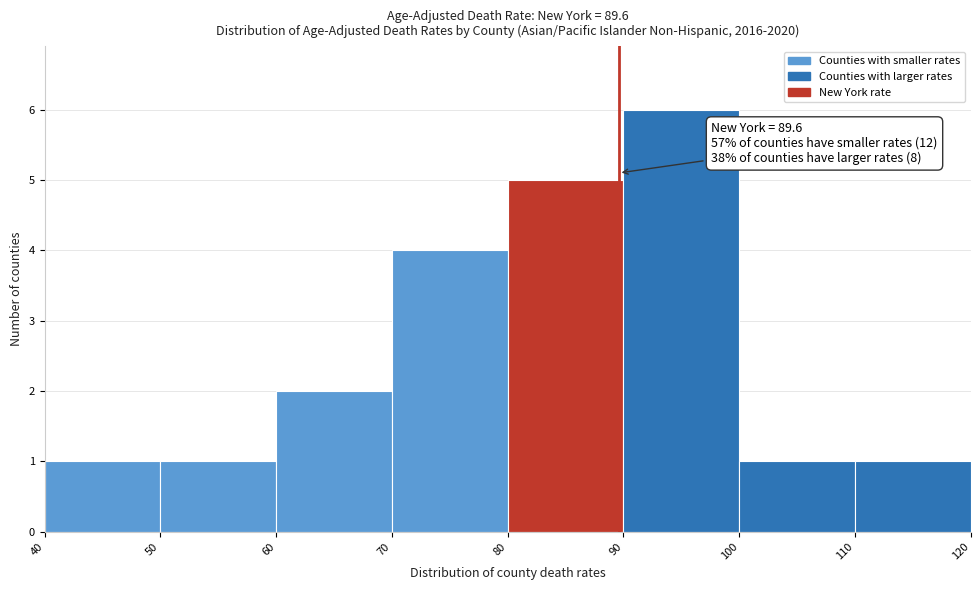

Which range on the x-axis has the tallest bar?

90 to 100